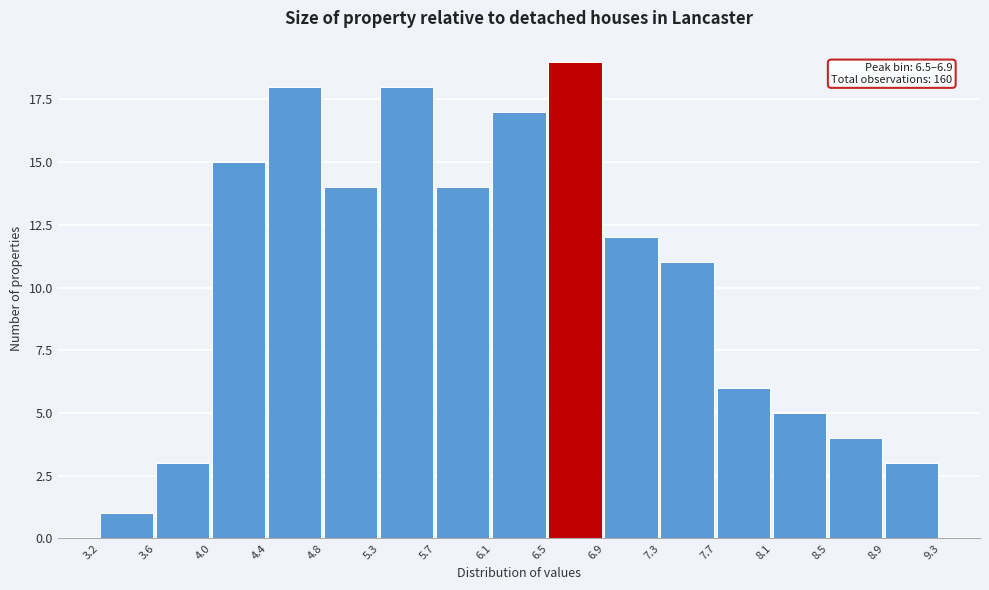

Over which range of the x-axis is the bar tallest?

6.5 to 6.9